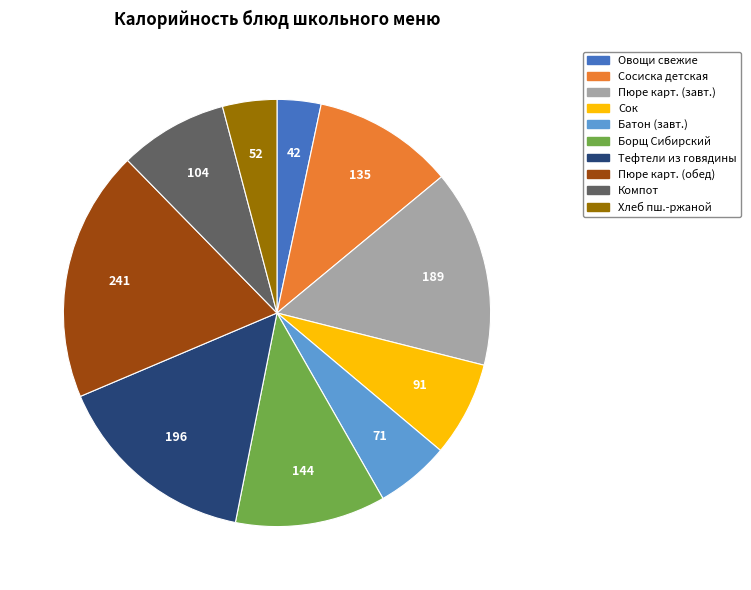

Is there any slice that represents more than half of the pie?

No